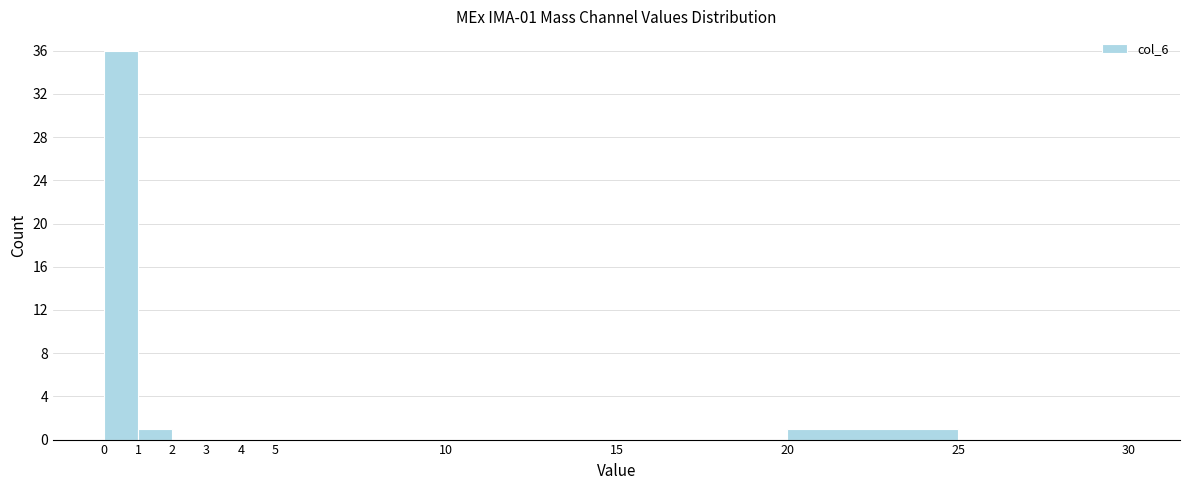

Over which range of the x-axis is the bar tallest?

0 to 1